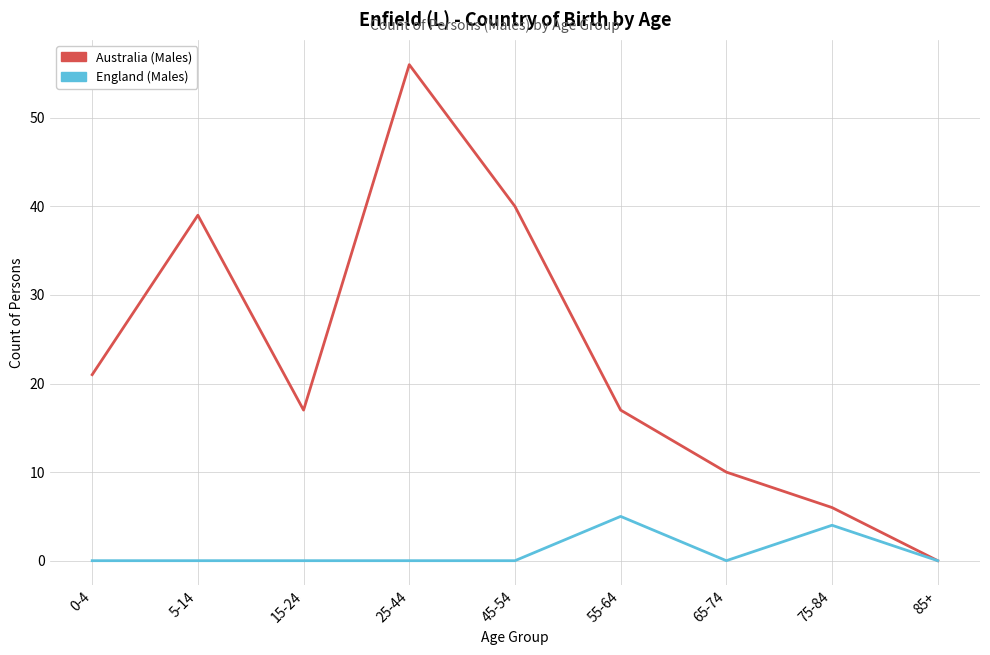

Which series has the largest total across all categories?

Australia (Males)